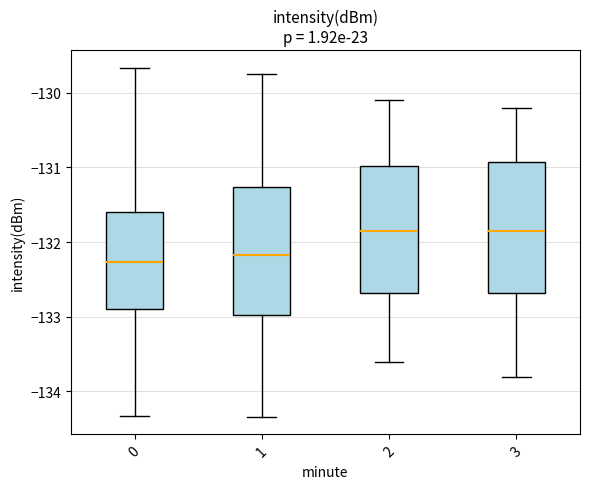

Reading left to right, read every box against the y-axis: the position of its median line, the range the box covers, and the ends of its whiskers. The values are not printed on the chart, so give them approximately, as read against the axis.

0: median -132.3, box -132.9 to -131.6, whiskers -134.3 to -129.7
1: median -132.2, box -133.0 to -131.3, whiskers -134.3 to -129.7
2: median -131.8, box -132.7 to -131.0, whiskers -133.6 to -130.1
3: median -131.8, box -132.7 to -130.9, whiskers -133.8 to -130.2